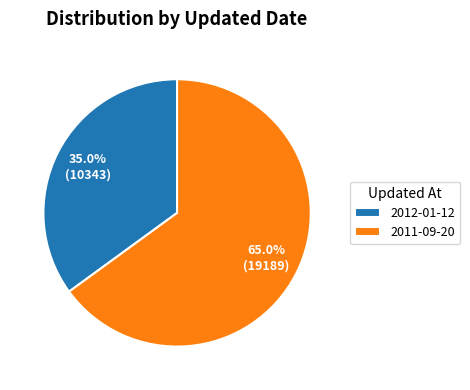

Does 2011-09-20 represent more than half of the total?

Yes